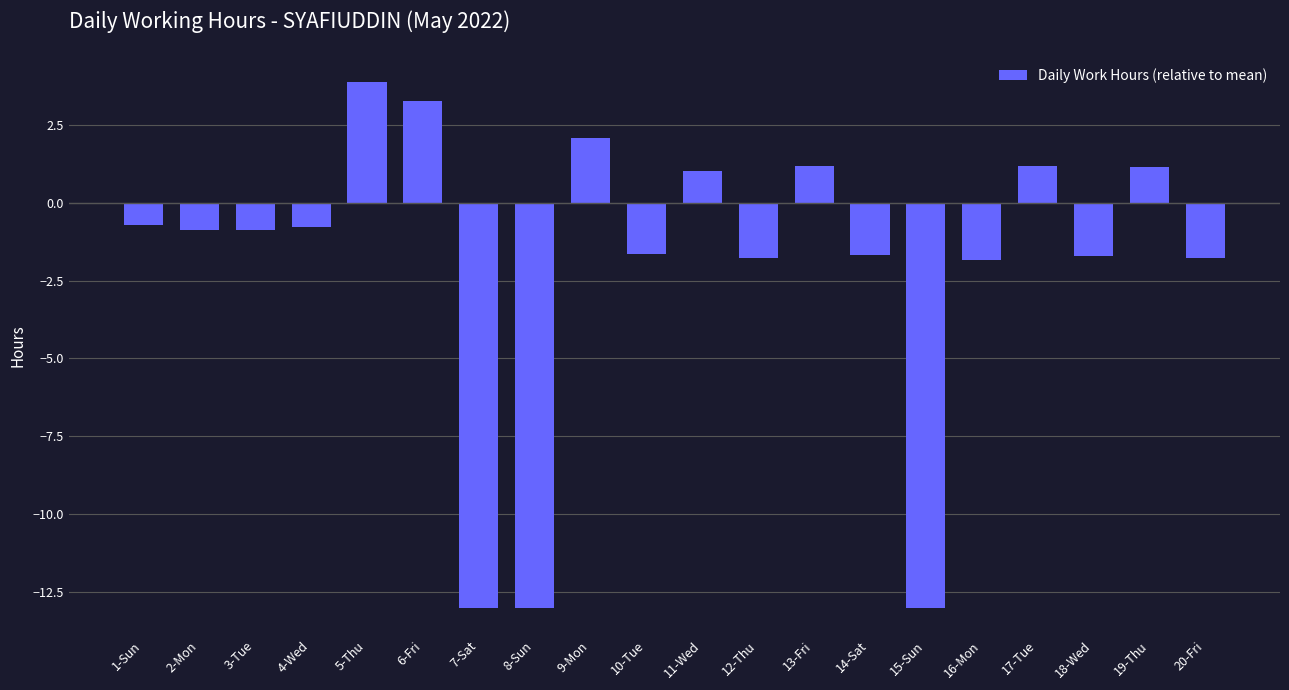

At which label does the data first exceed 0?

5-Thu